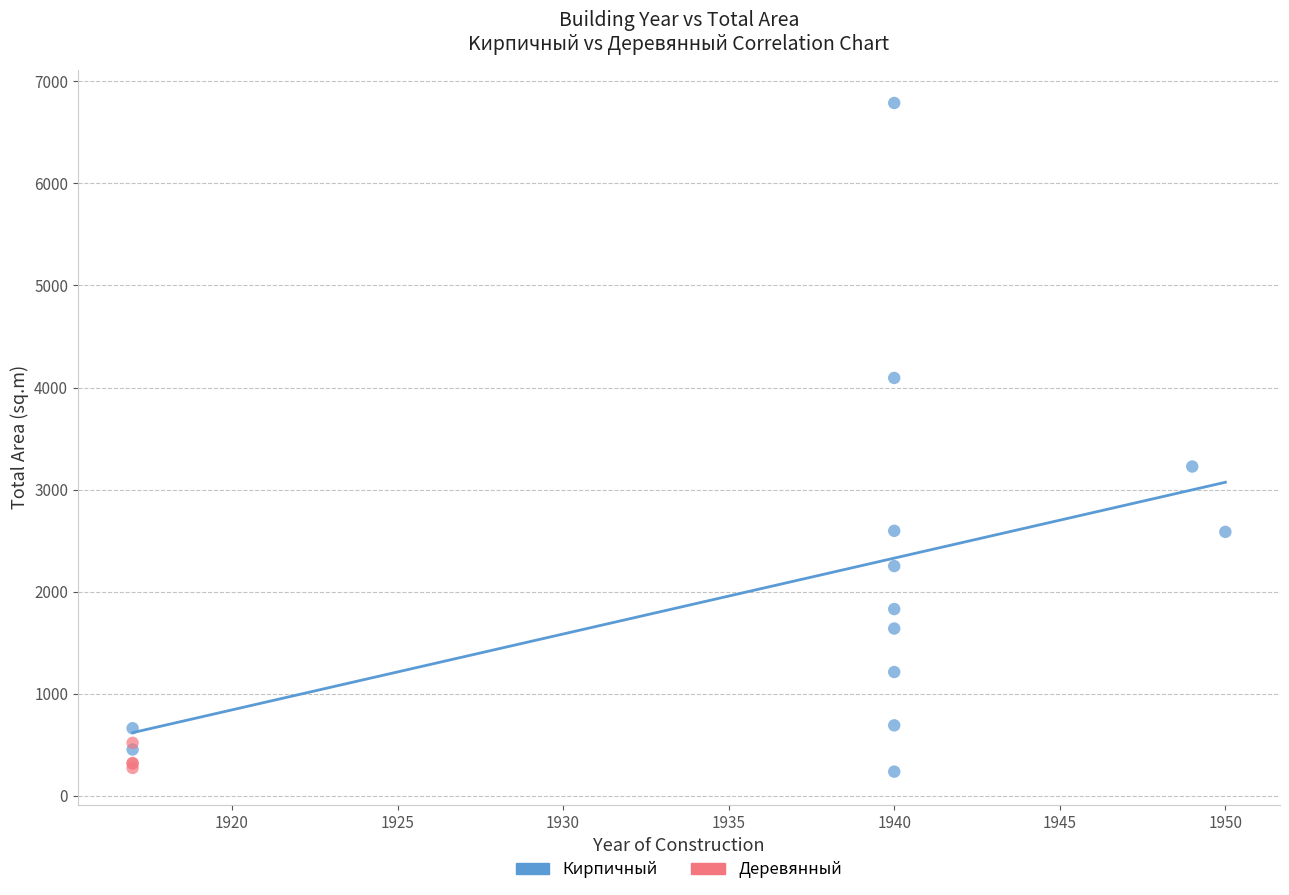

Which series contains the highest Y value?

Кирпичный